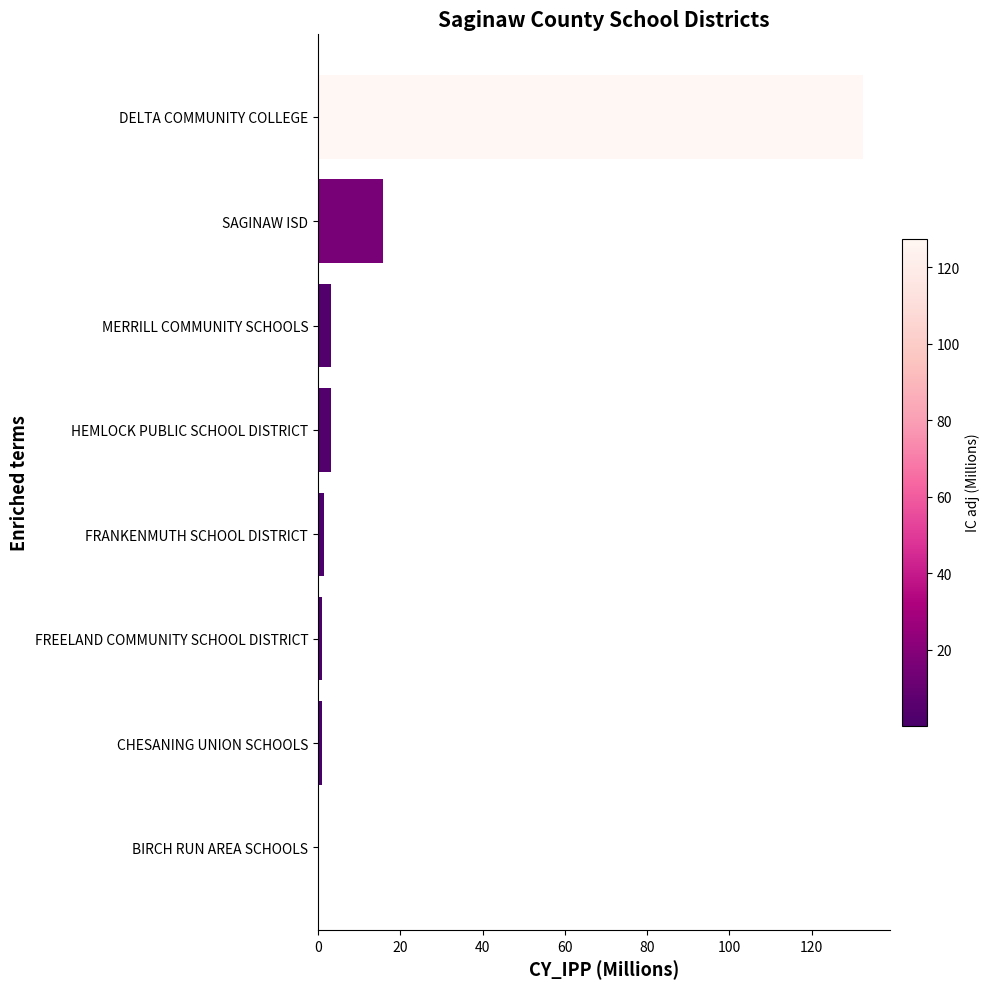

Which has a higher value, BIRCH RUN AREA SCHOOLS or DELTA COMMUNITY COLLEGE?

DELTA COMMUNITY COLLEGE